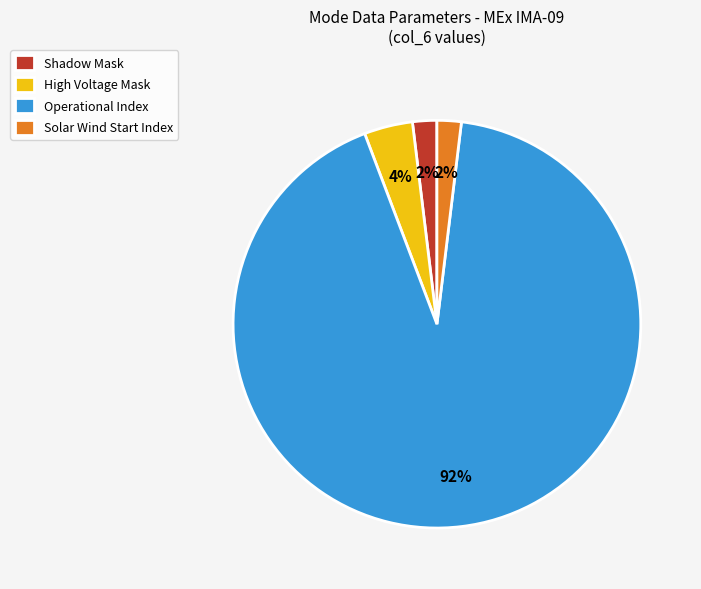

How many slices are in this pie chart?

4